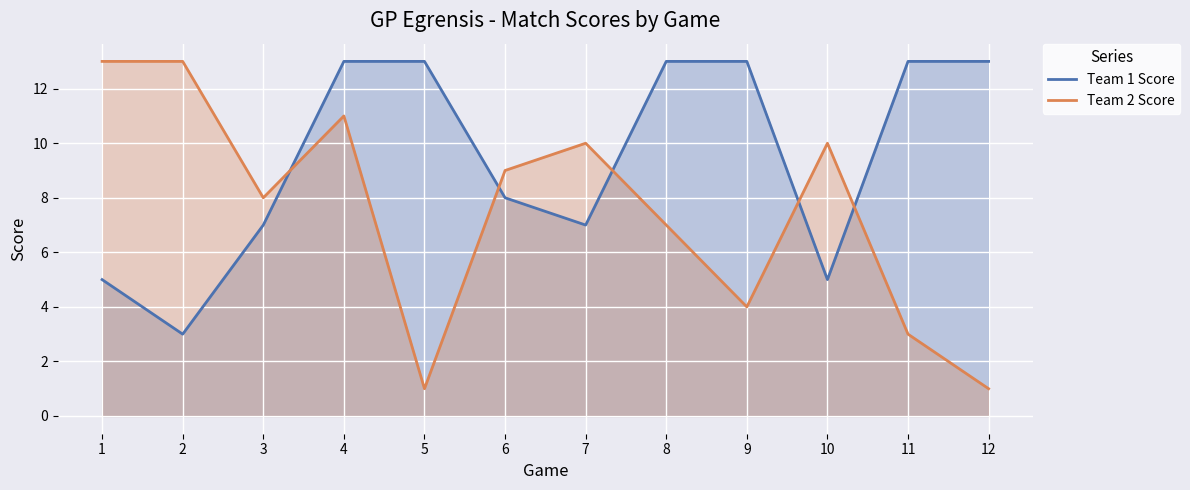

What are all the series names shown in the legend?

Team 1 Score, Team 2 Score